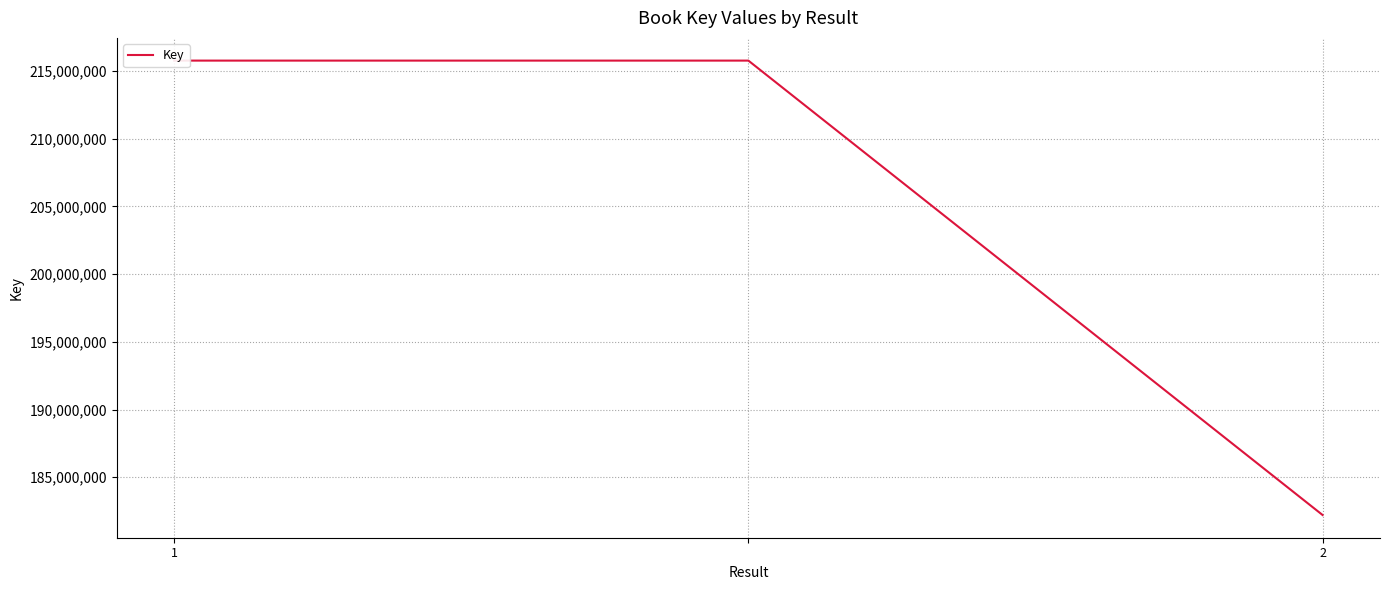

What is the value of the 2nd point from the left?

215765536